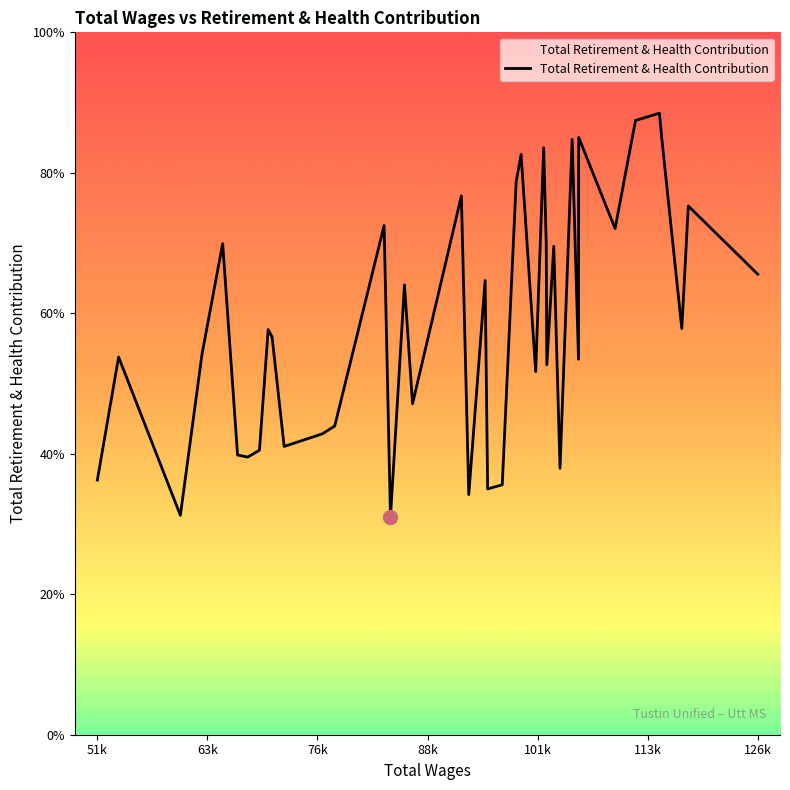

Does the chart have visible grid lines?

No